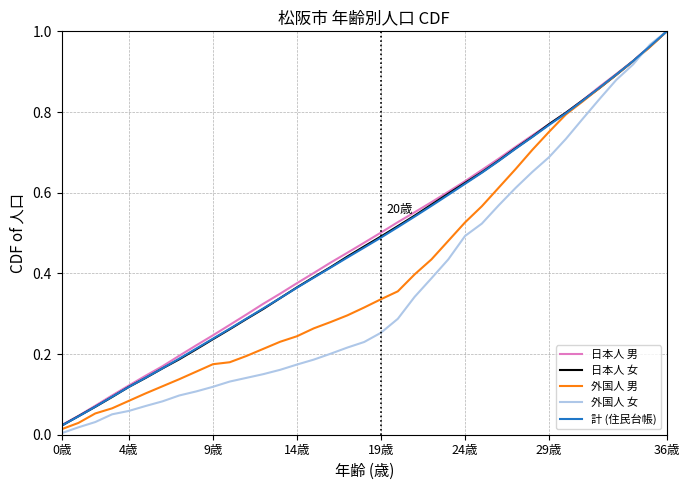

What is the sum of all 日本人 男 values?

17.9